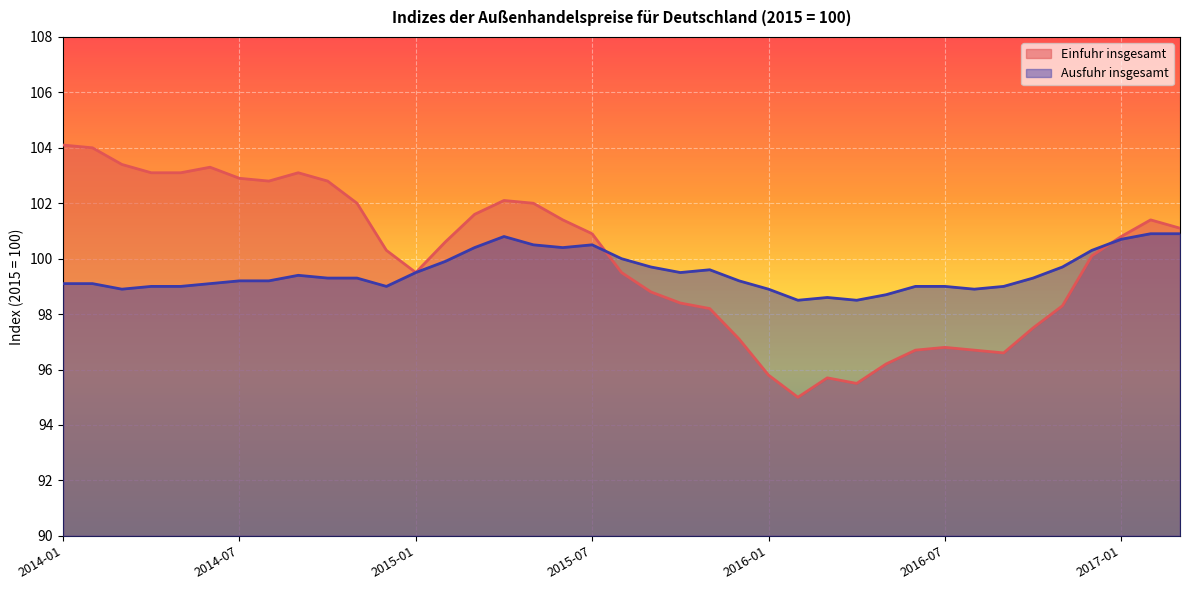

Which category has the lowest value in the Ausfuhr insgesamt series?

2016-02